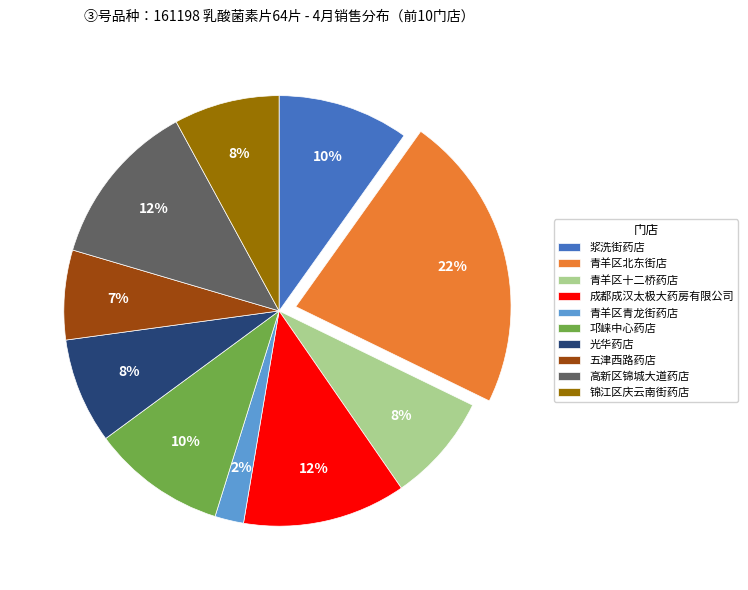

Does 锦江区庆云南街药店 represent more than half of the total?

No